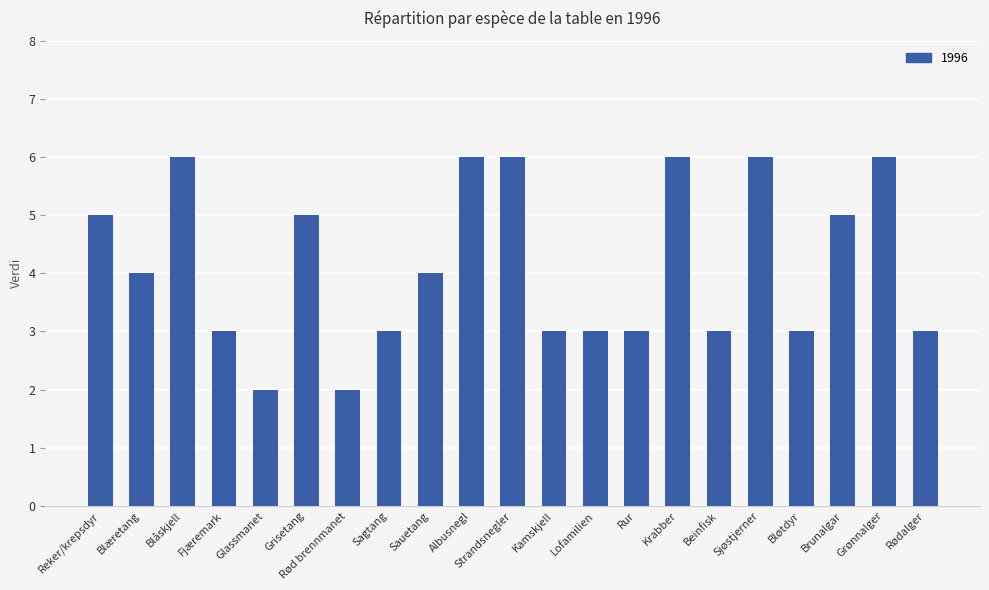

Read the value at Strandsnegler.

6